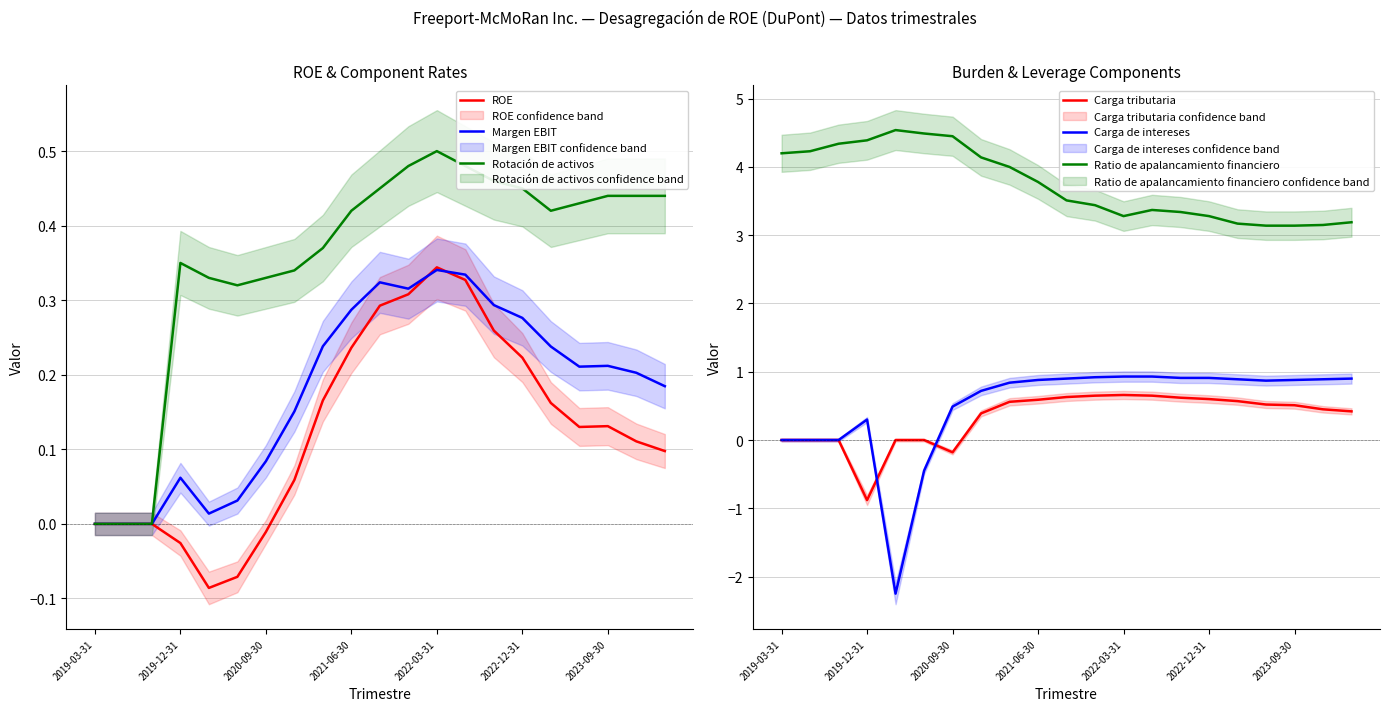

Count the number of data series in this chart.

6